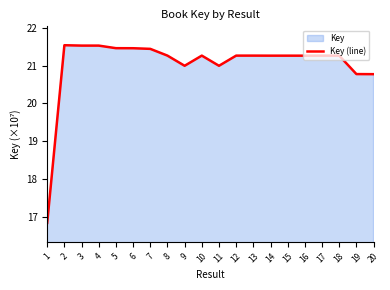

Where is the first local minimum?

3